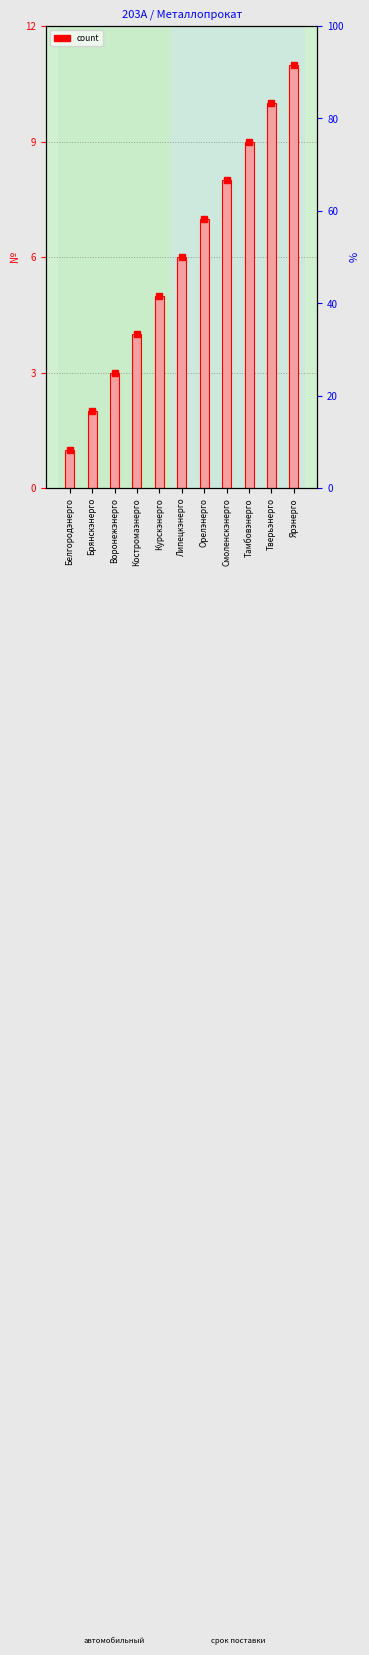

Rank the categories by value from lowest to highest.

Белгородэнерго, Брянскэнерго, Воронежэнерго, Костромаэнерго, Курскэнерго, Липецкэнерго, Орелэнерго, Смоленскэнерго, Тамбовэнерго, Тверьэнерго, Ярэнерго